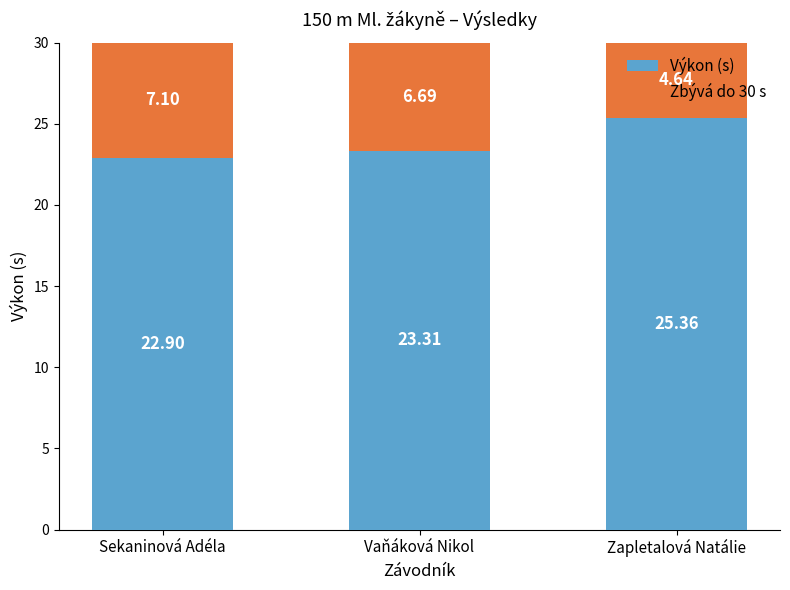

What is the total value across all series at Sekaninová Adéla?

30.0